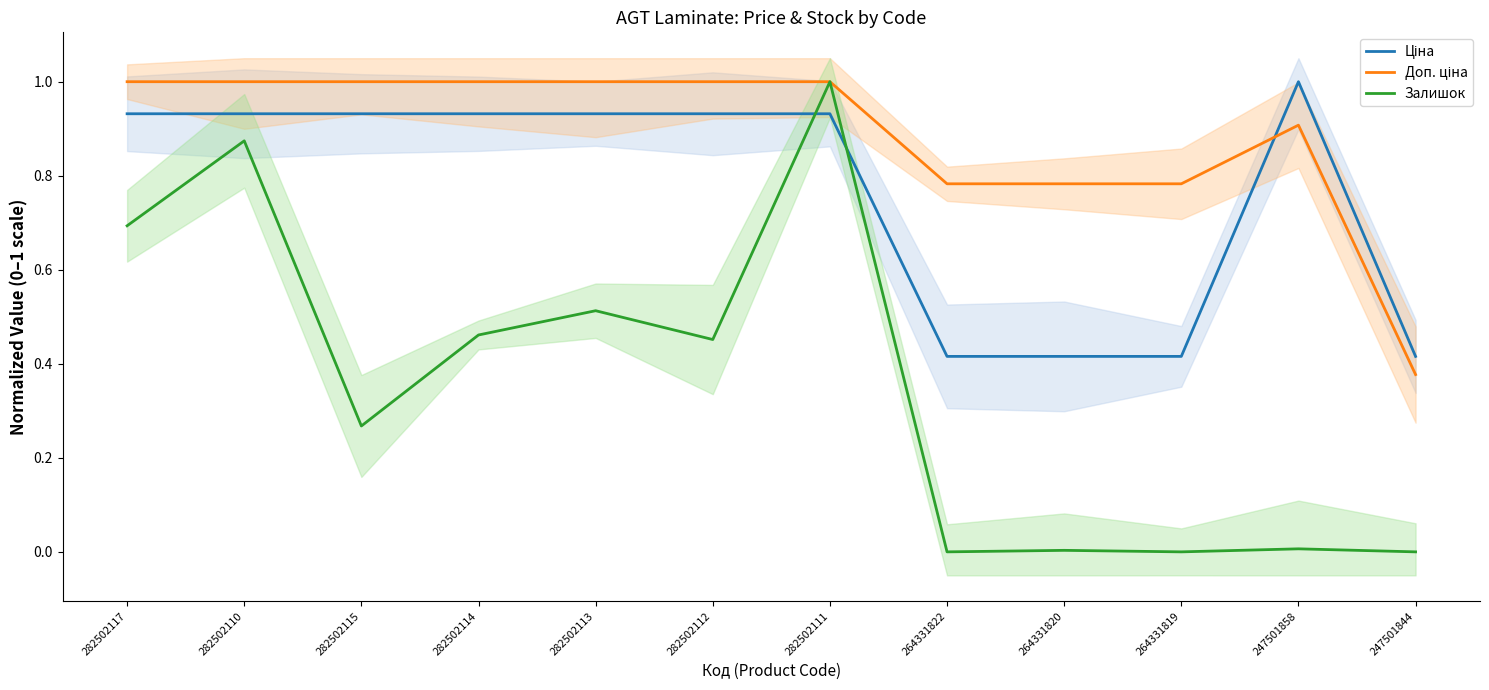

What position from the left is 282502115?

3